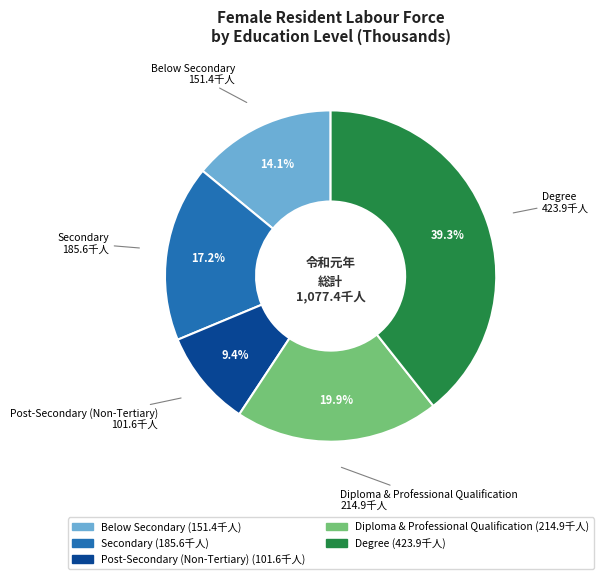

True or false: Diploma & Professional Qualification accounts for 7% of the total.

False